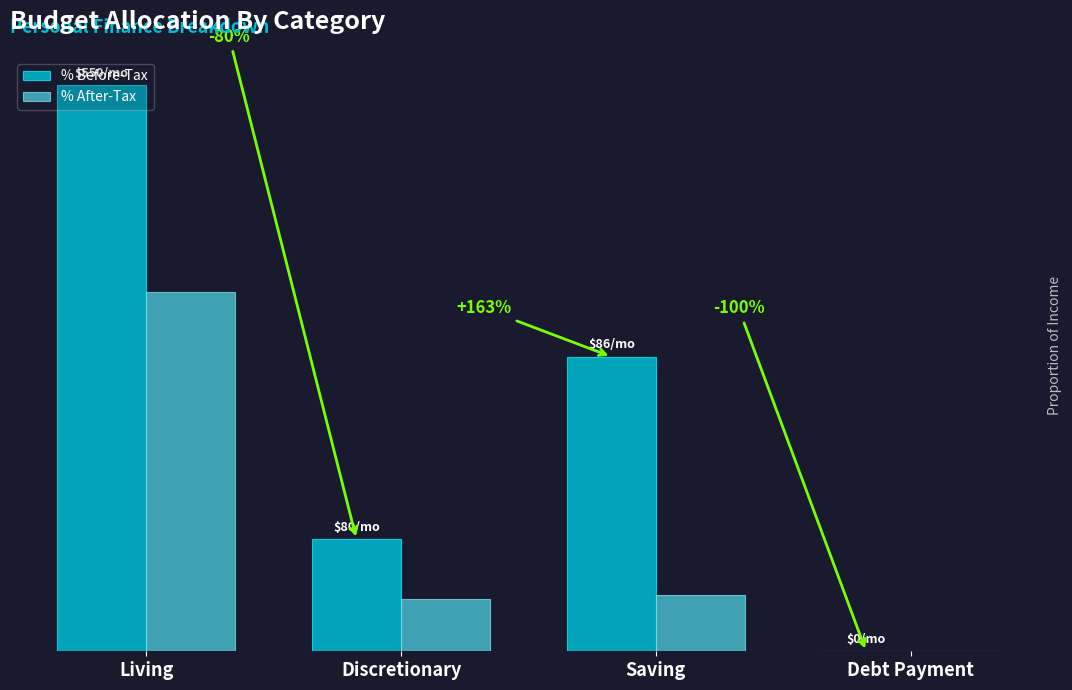

Is the value of % After-Tax at Saving greater than the value of % Before-Tax at Debt Payment?

Yes